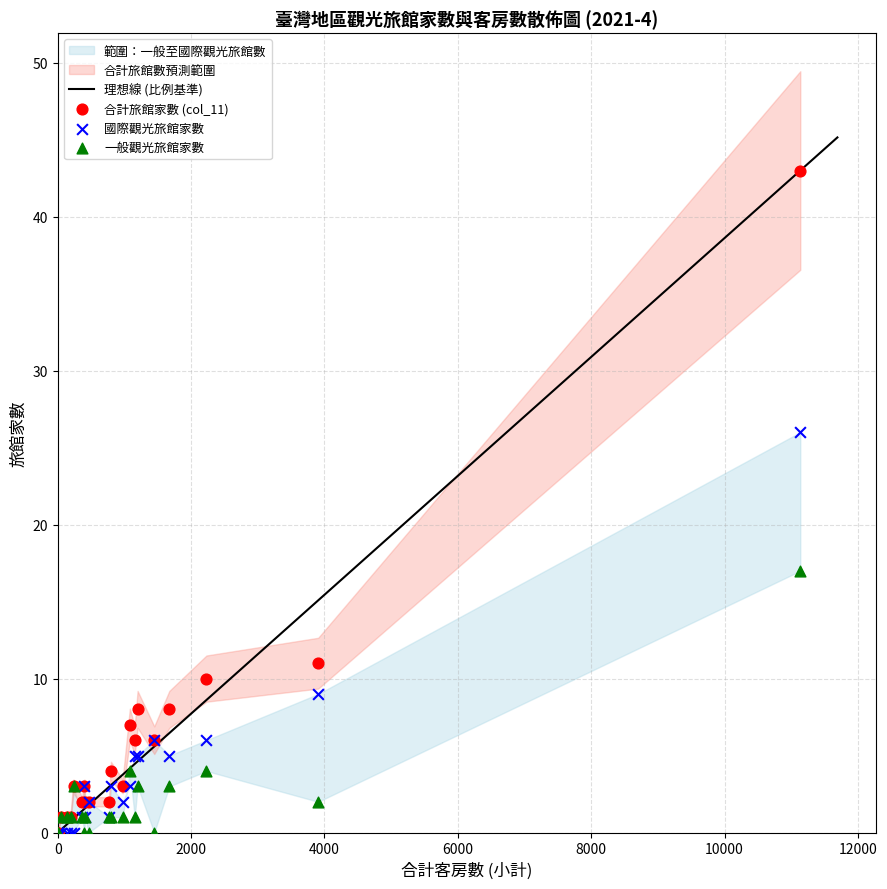

Which series contains the highest Y value?

合計旅館家數 (col_11)